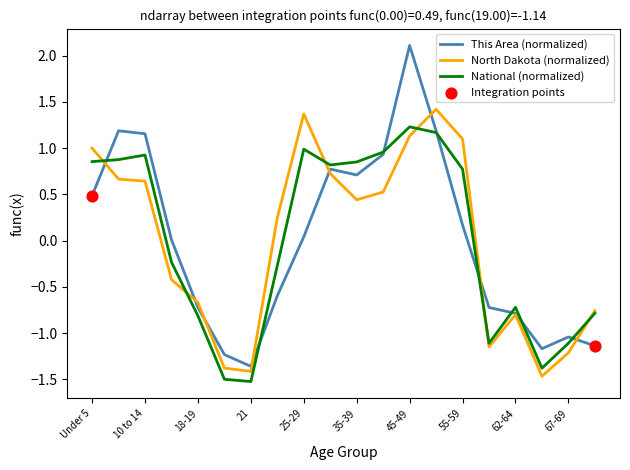

Rank the series by their maximum value, from lowest to highest.

National (normalized), North Dakota (normalized), This Area (normalized)